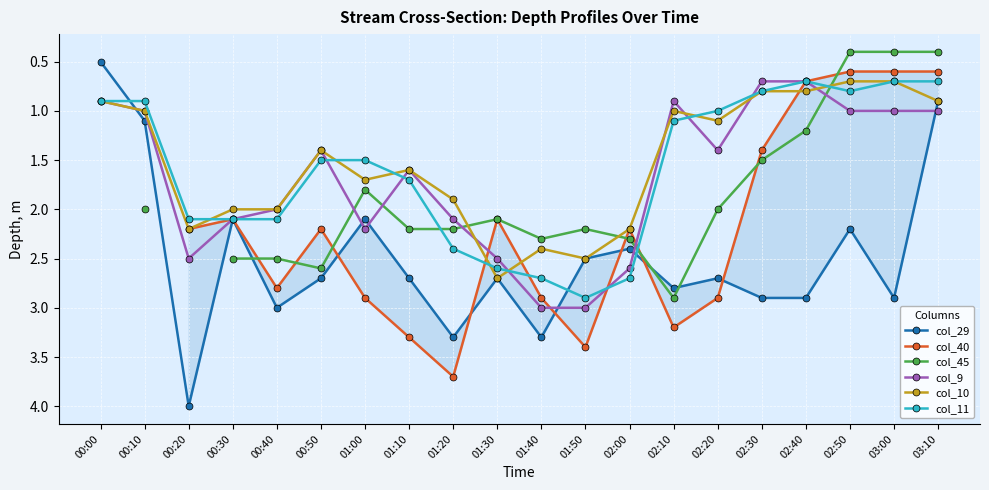

At which category does col_9 reach its first local valley?

00:50